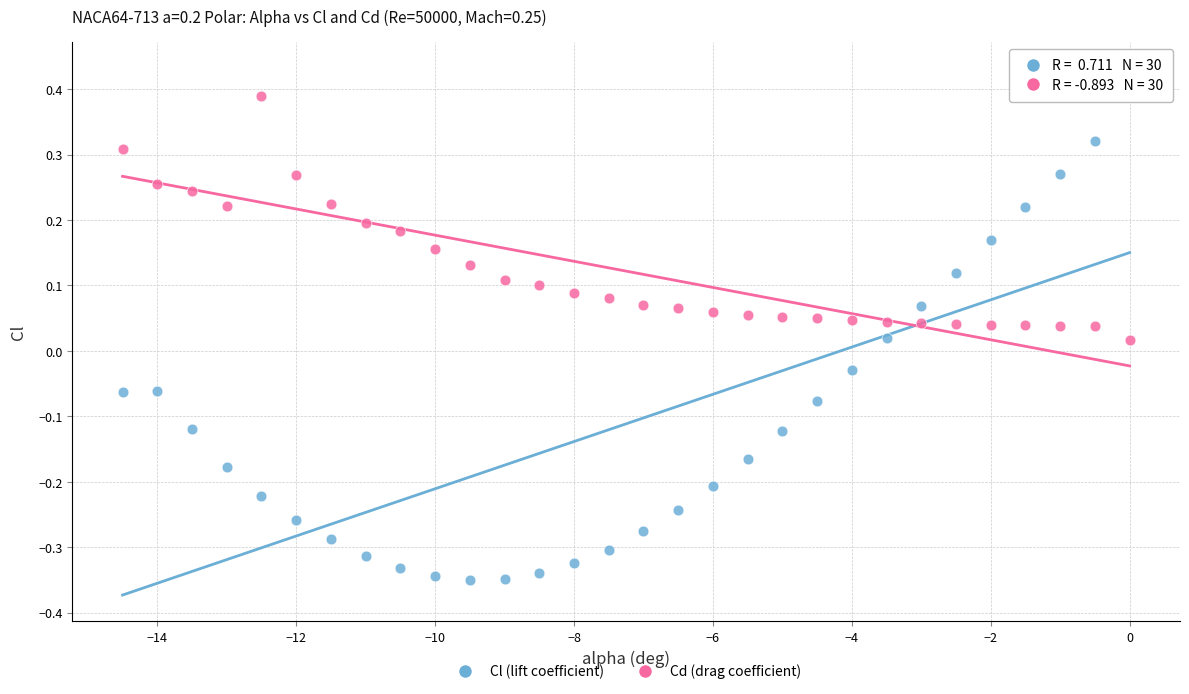

Across all data points, what is the range of Y values (max minus min)?

0.8